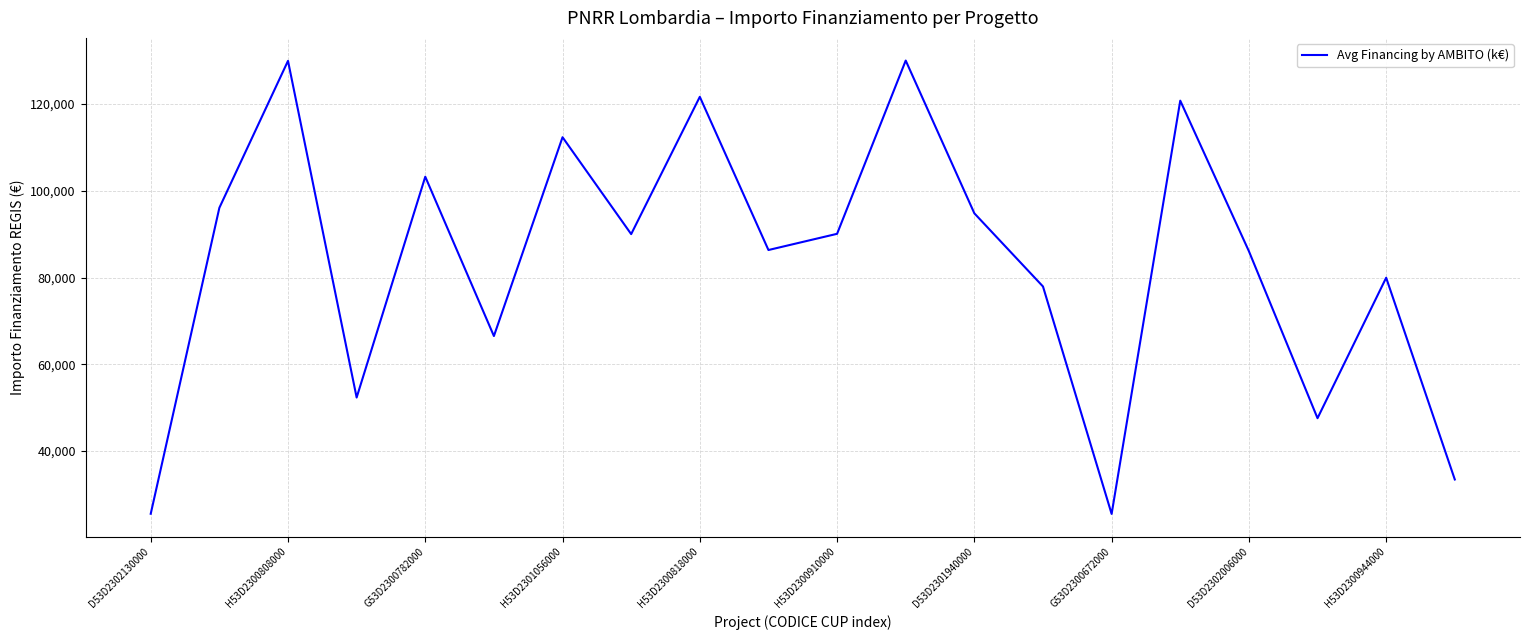

What is the maximum value shown in the chart?

130000